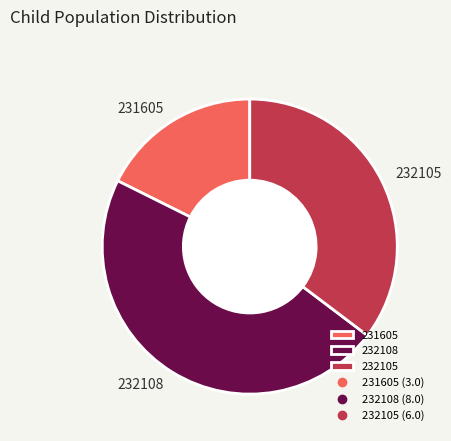

Does 232108 represent more than half of the total?

No